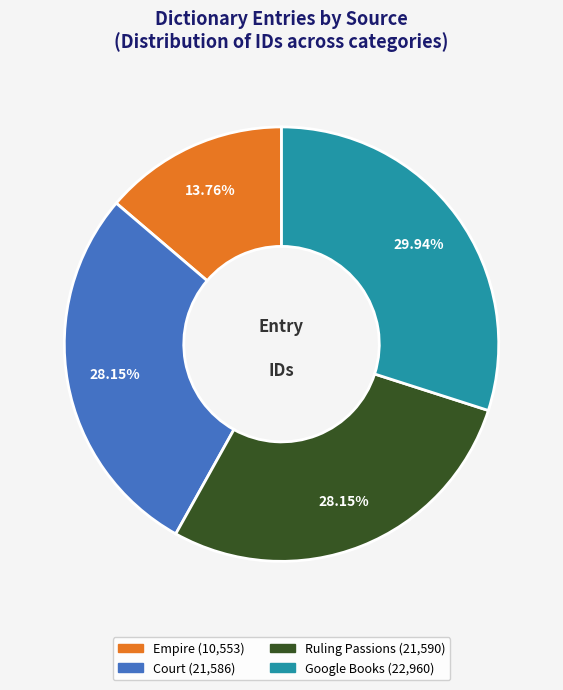

Approximately how many times larger is the value at Ruling Passions compared to Court?

1.0